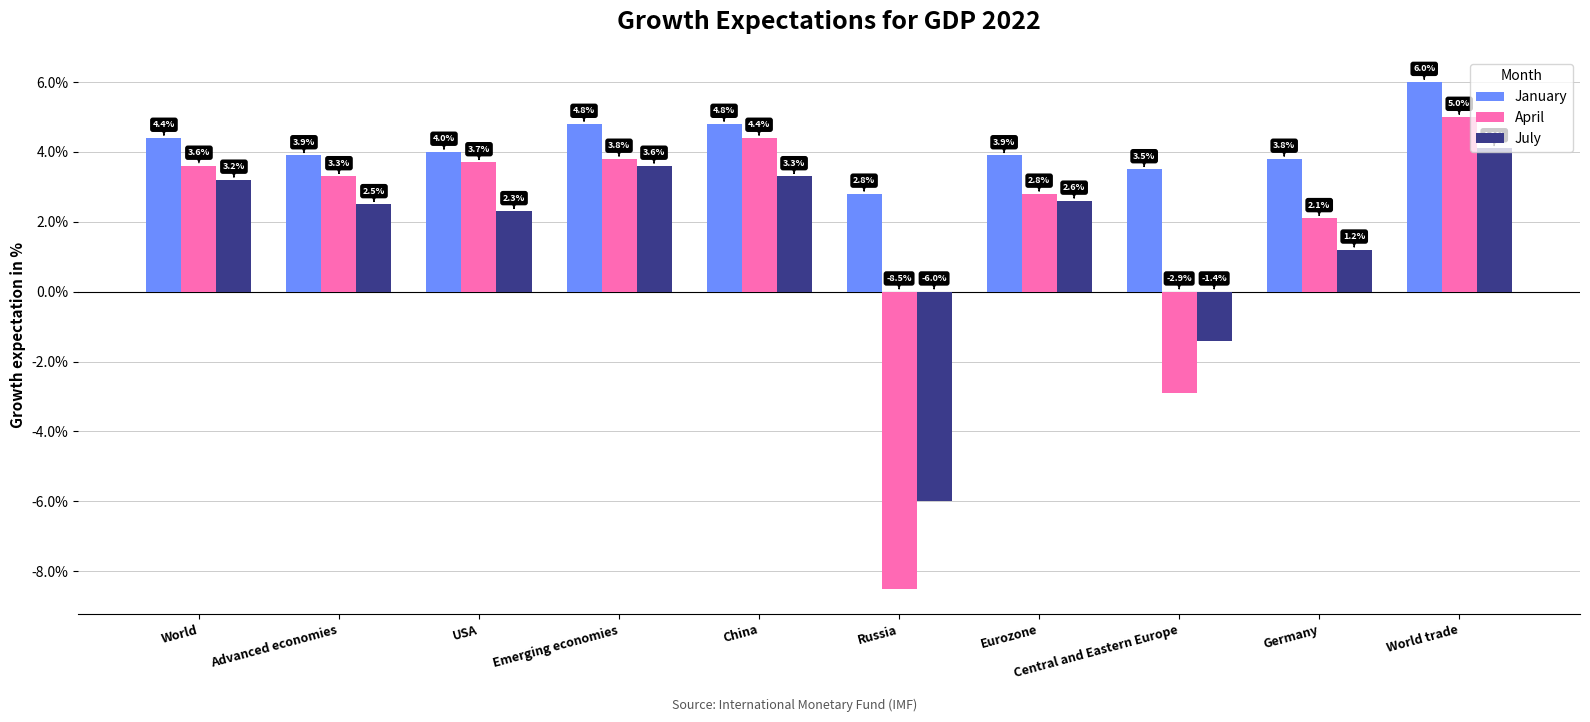

What is the difference between the highest and lowest values at Germany?

2.6